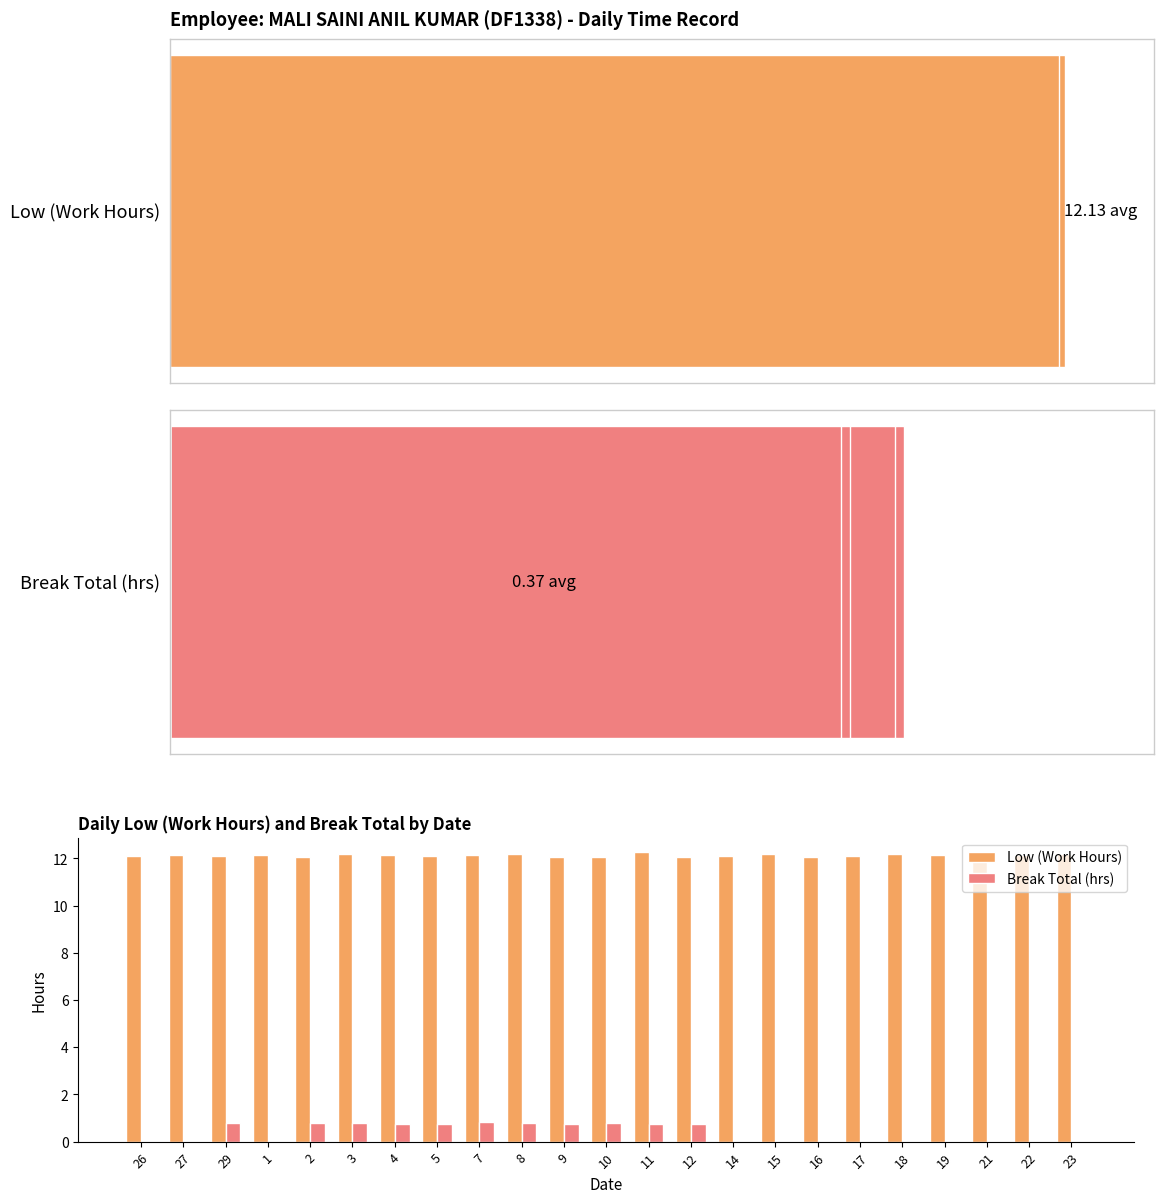

Rank the series by their maximum value, from highest to lowest.

Low (Work Hours), Break Total (hrs)